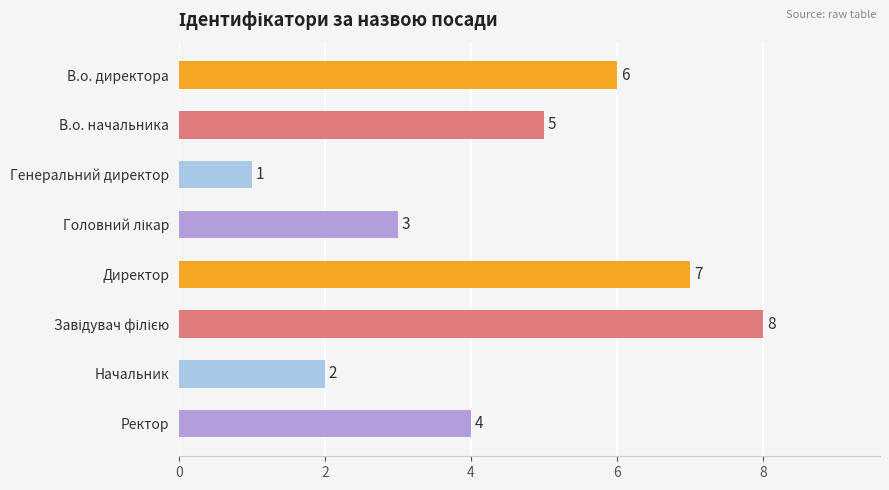

Reading top to bottom, list all the values displayed in this chart.

6	5	1	3	7	8	2	4